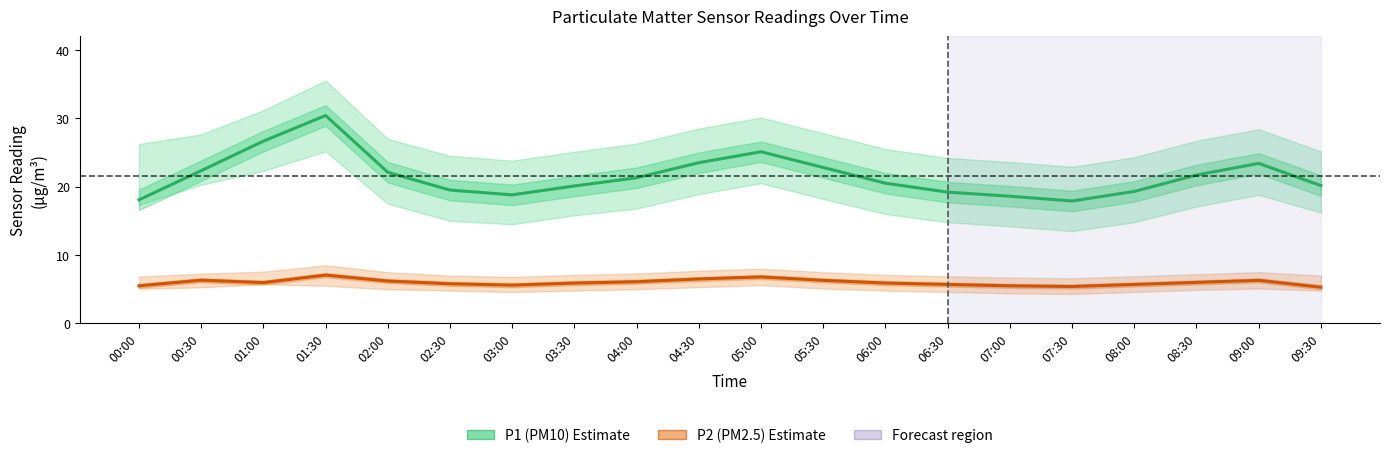

Reading left to right, what are all the values shown in this chart?

P1 (PM10): 00:00=18.1	00:30=22.3	01:00=26.6	01:30=30.4	02:00=22.1	02:30=19.5	03:00=18.8	03:30=20.1	04:00=21.3	04:30=23.5	05:00=25.1	05:30=22.8	06:00=20.5	06:30=19.2	07:00=18.6	07:30=17.9	08:00=19.3	08:30=21.7	09:00=23.4	09:30=20.1
P2 (PM2.5): 00:00=5.5	00:30=6.3	01:00=6.0	01:30=7.1	02:00=6.2	02:30=5.8	03:00=5.6	03:30=5.9	04:00=6.1	04:30=6.5	05:00=6.8	05:30=6.3	06:00=5.9	06:30=5.7	07:00=5.5	07:30=5.4	08:00=5.7	08:30=6.0	09:00=6.3	09:30=5.3